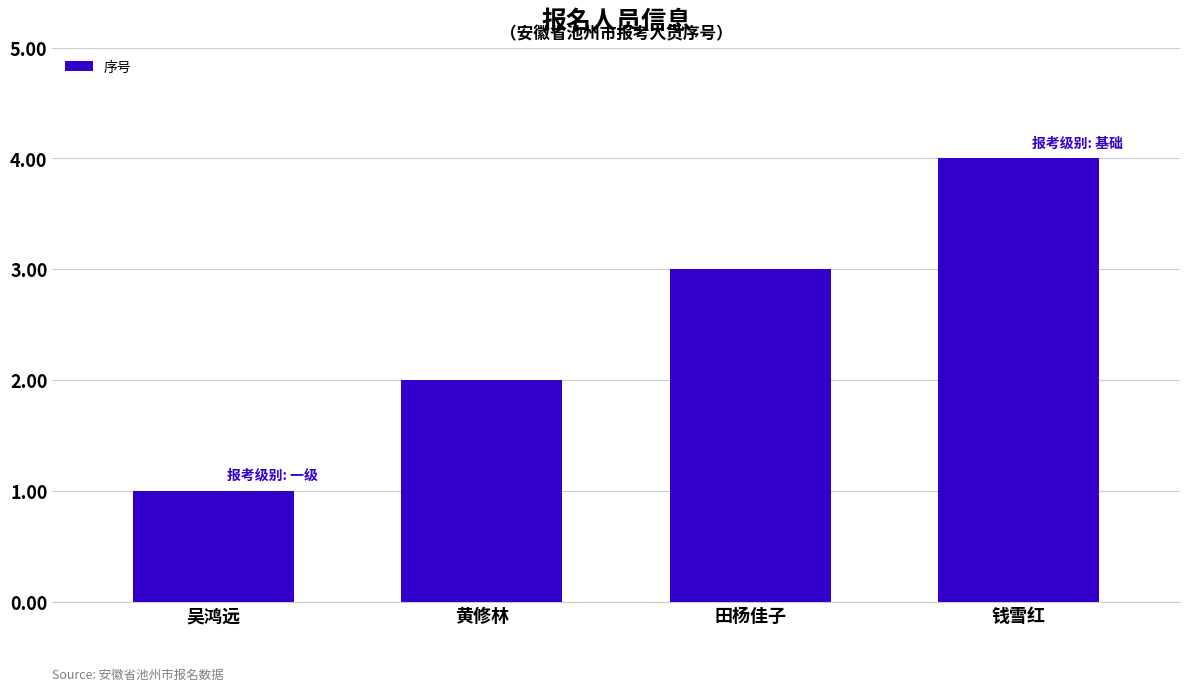

Rank the categories by value from highest to lowest.

钱雪红, 田杨佳子, 黄修林, 吴鸿远